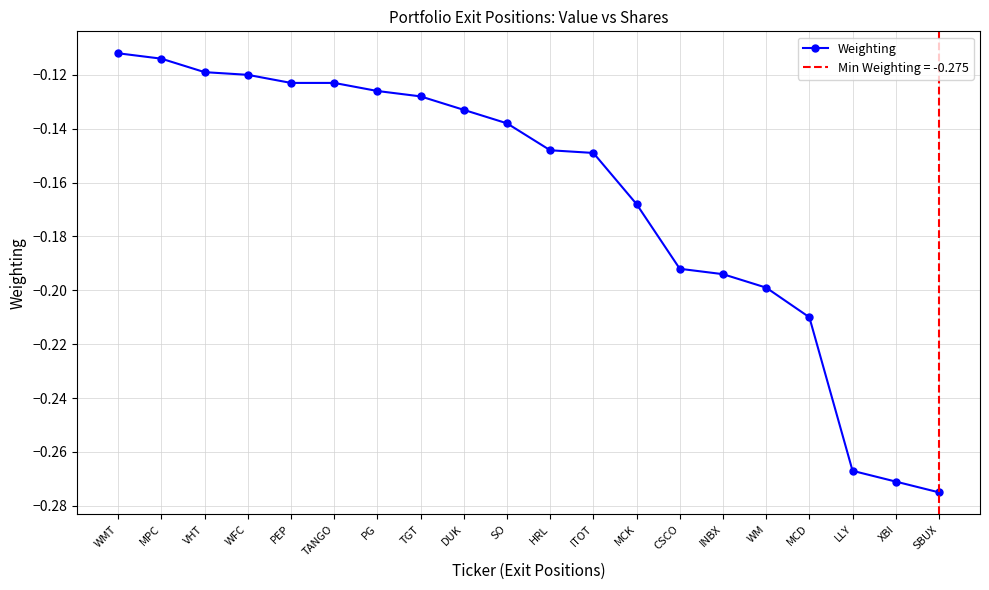

Reading left to right, transcribe all the data shown in this chart.

-0.1	-0.1	-0.1	-0.1	-0.1	-0.1	-0.1	-0.1	-0.1	-0.1	-0.1	-0.1	-0.2	-0.2	-0.2	-0.2	-0.2	-0.3	-0.3	-0.3